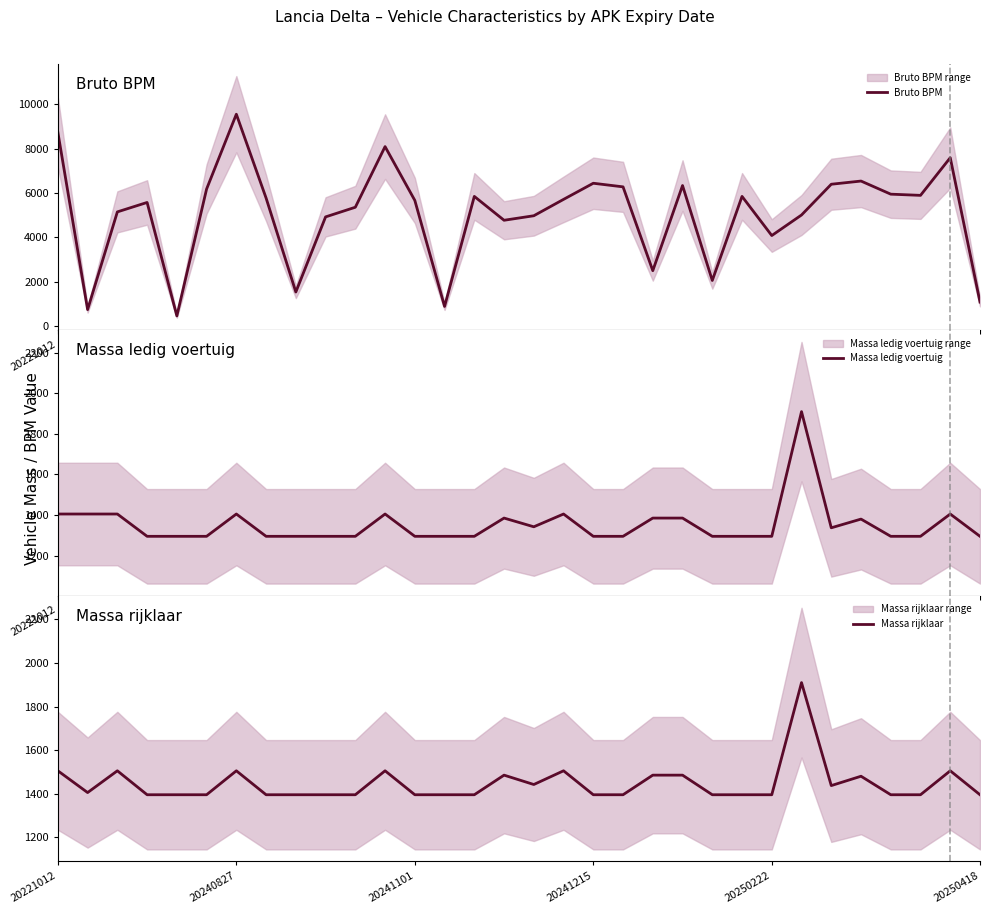

Which category has the highest value in the Bruto BPM series?

20240827